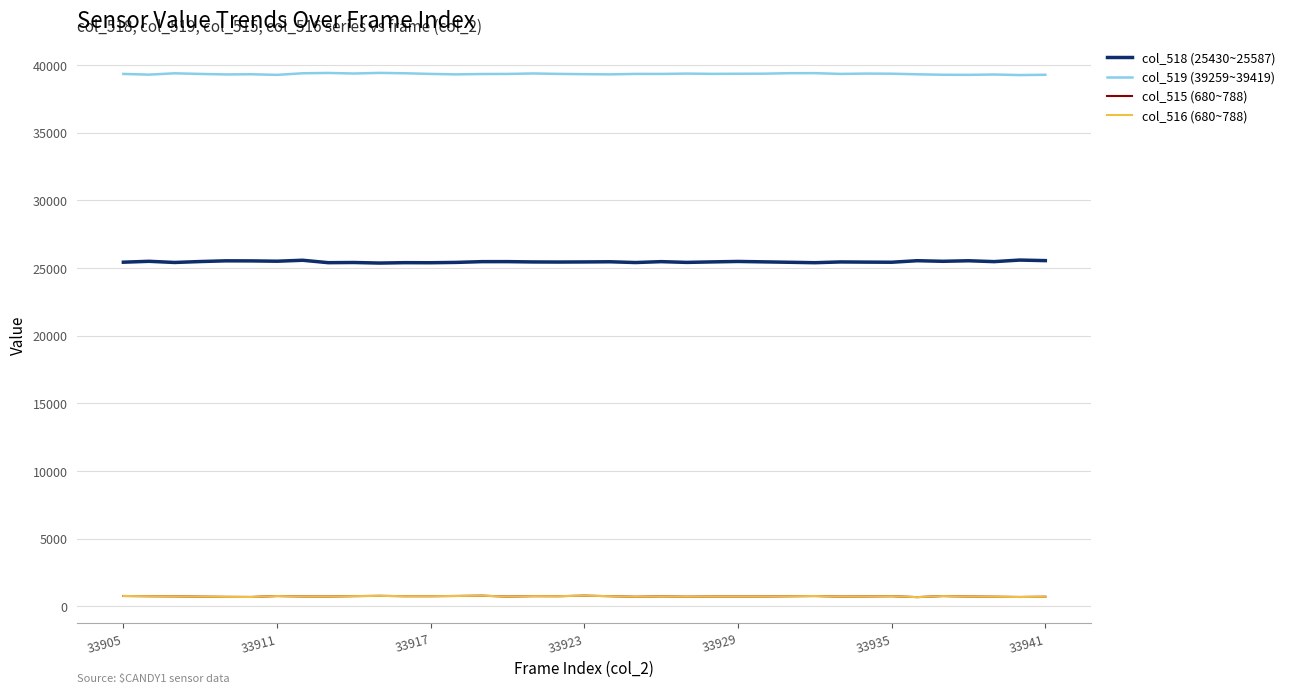

How many distinct data groups are displayed?

4